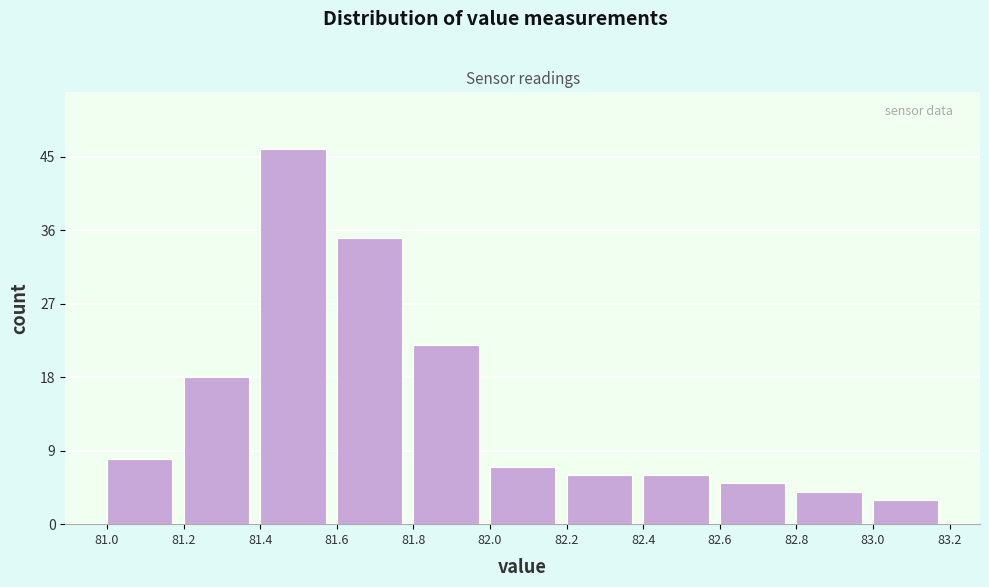

What is the height of the bar covering 81.2 to 81.4 on the x-axis? The values are not printed on the chart, so give them approximately, as read against the axis.

18